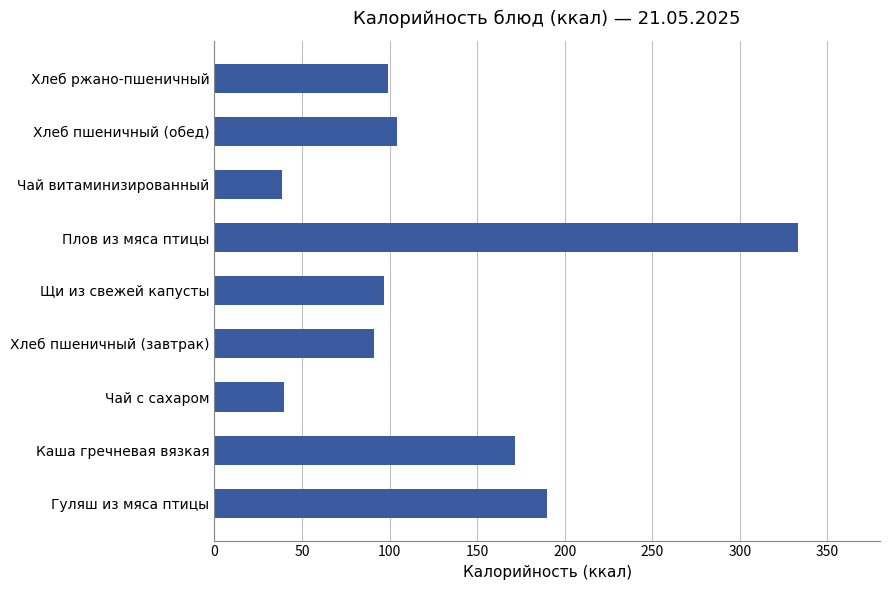

What is the difference between the second highest and minimum values?

151.6